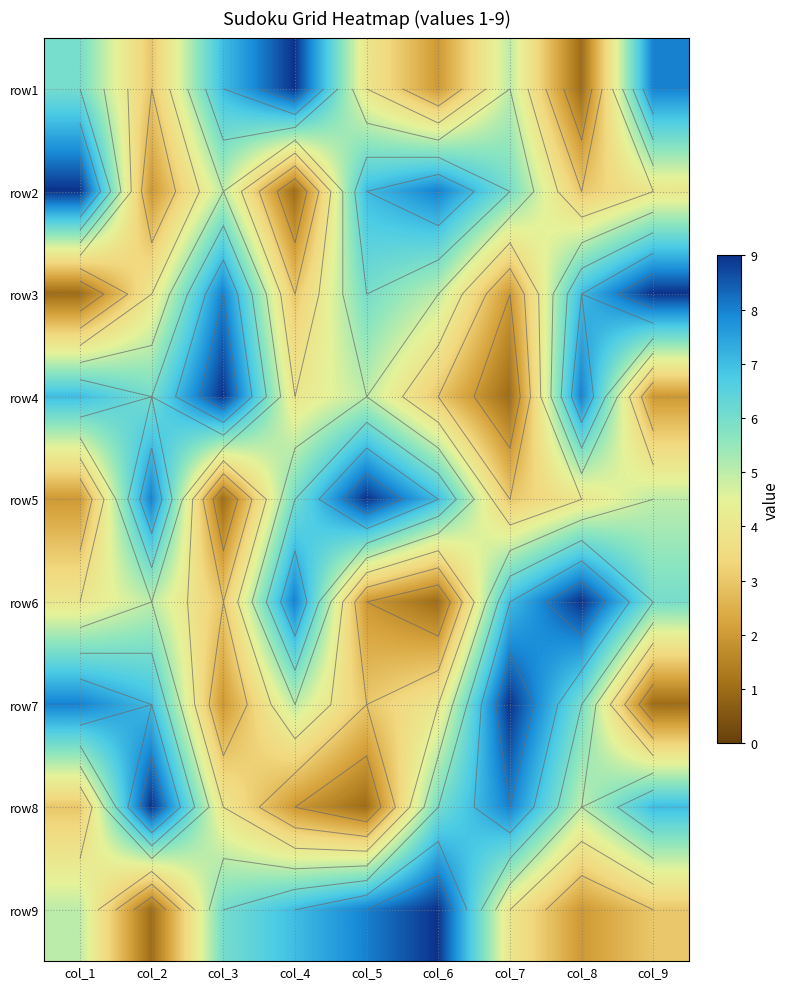

Between col_3 and col_7, which is larger?

col_3